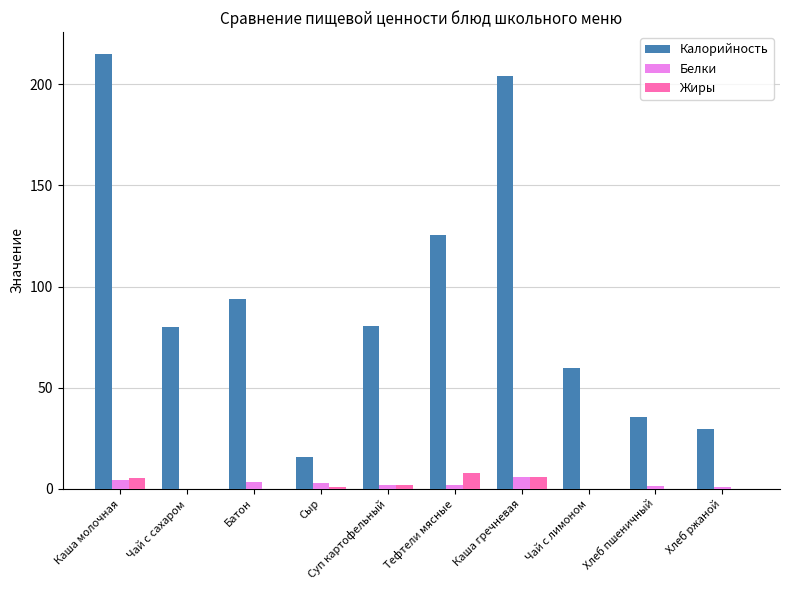

Where is Калорийность nearest to the value 115?

Тефтели мясные